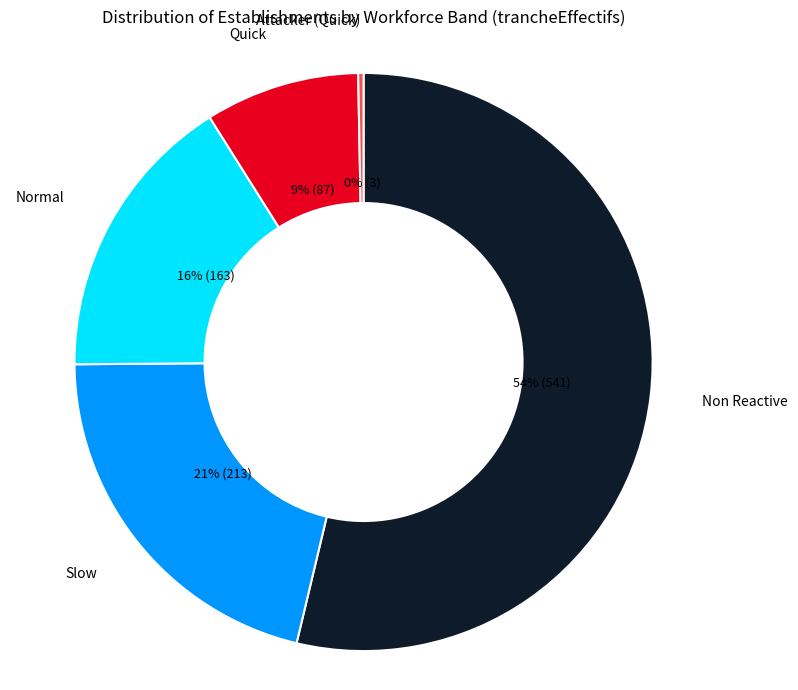

Does any single category account for the majority?

Yes